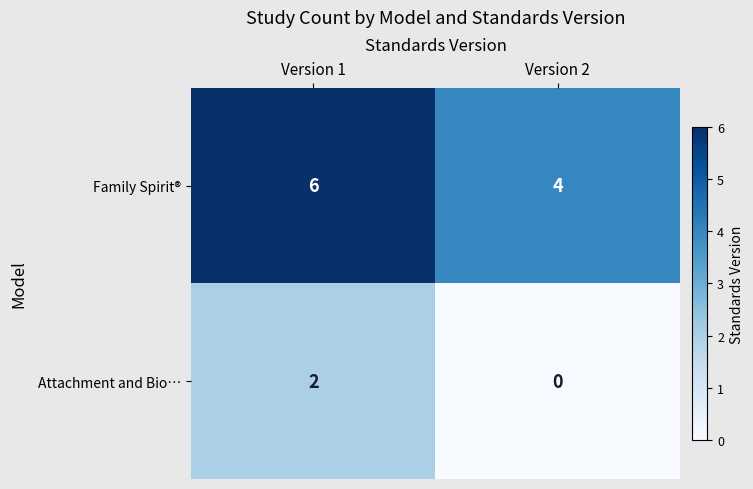

Which series has the largest total across all categories?

Family Spirit®